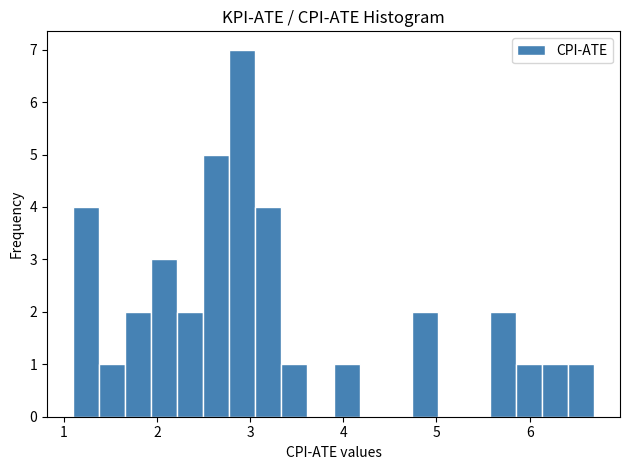

Around what value on the x-axis is the tallest bar? Give the approximate position of its centre, as read against the axis.

2.9